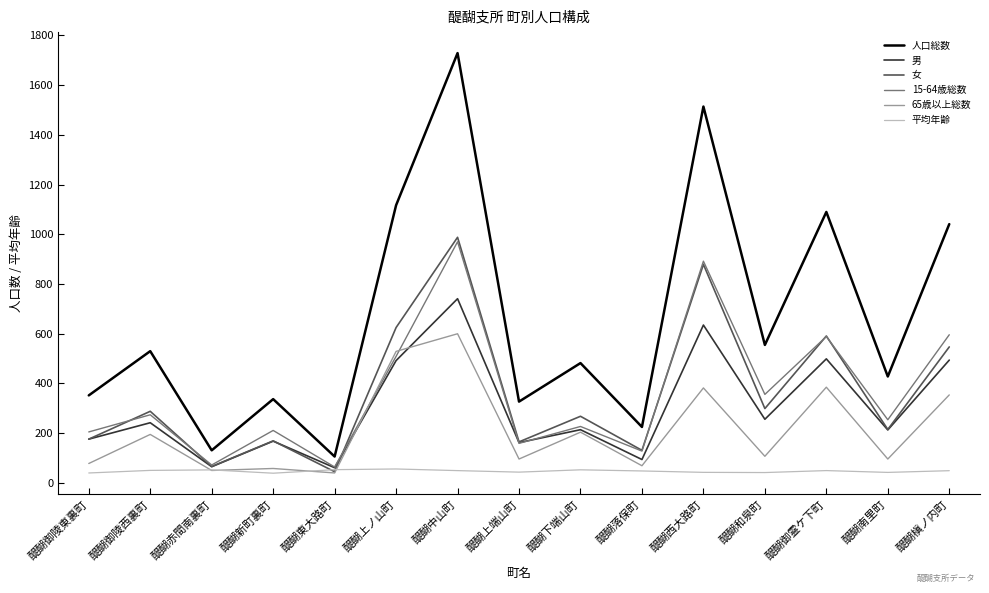

What is the sum of all 65歳以上総数 values?

3243.0